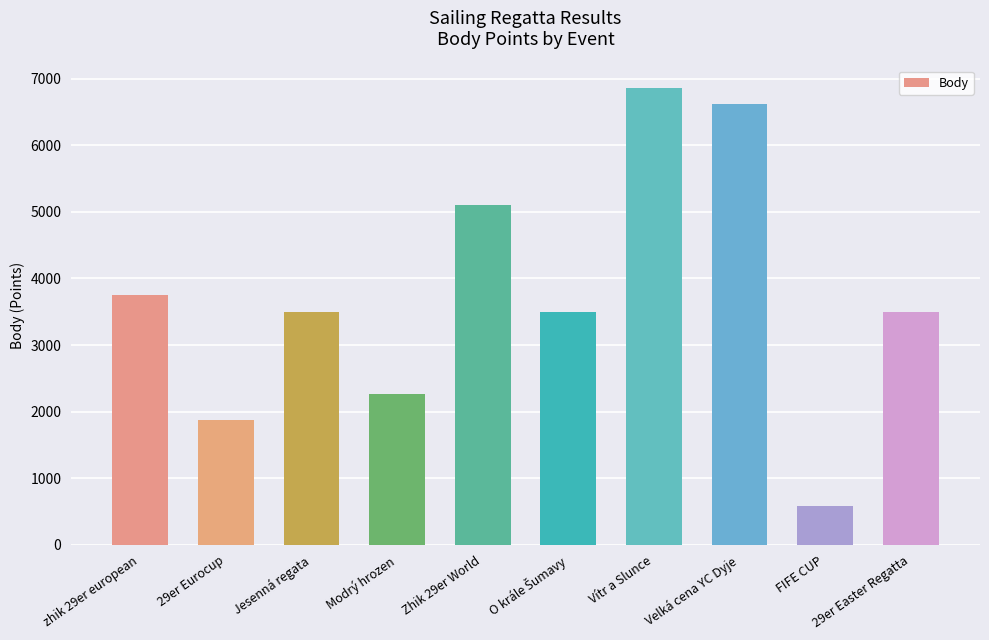

Are the bars horizontal?

No